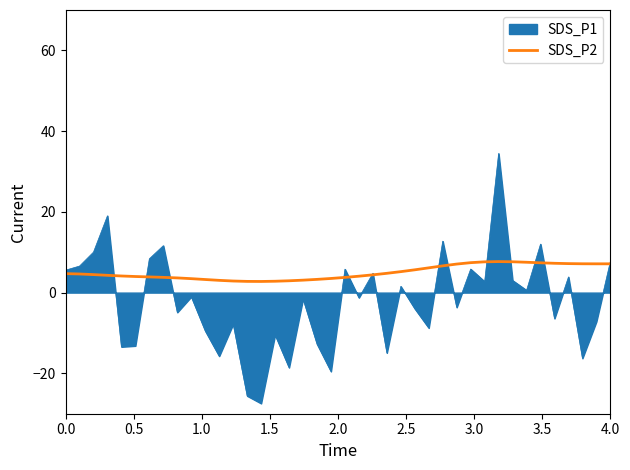

Rank the series by their maximum value, from highest to lowest.

SDS_P1, SDS_P2